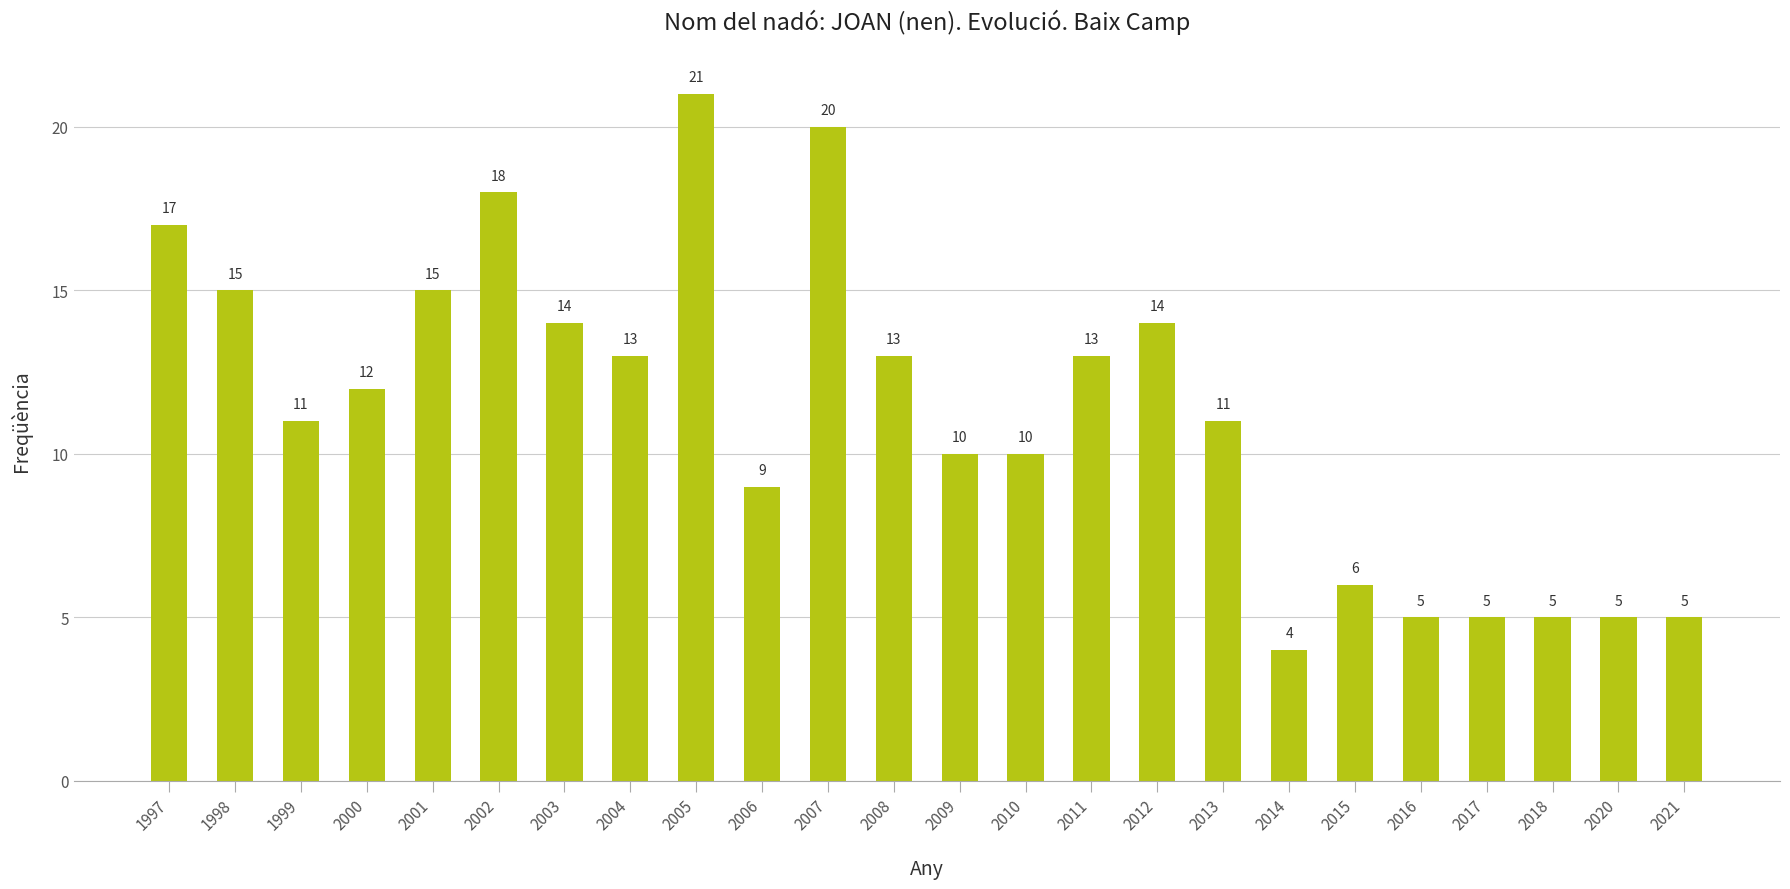

What is the difference between the values at 1998 and 2007?

5